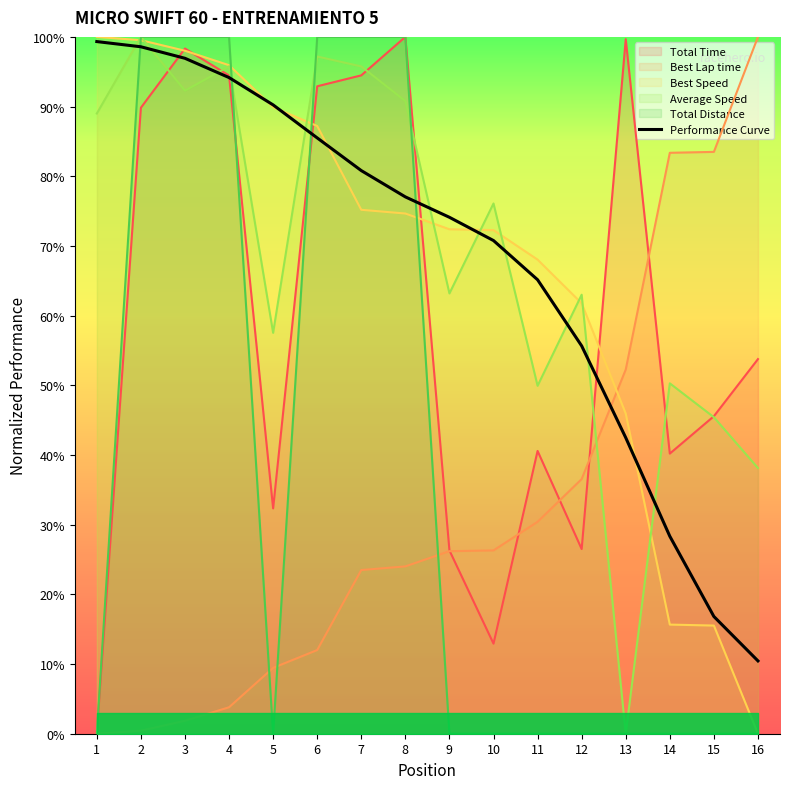

Count the number of categories in the chart.

16